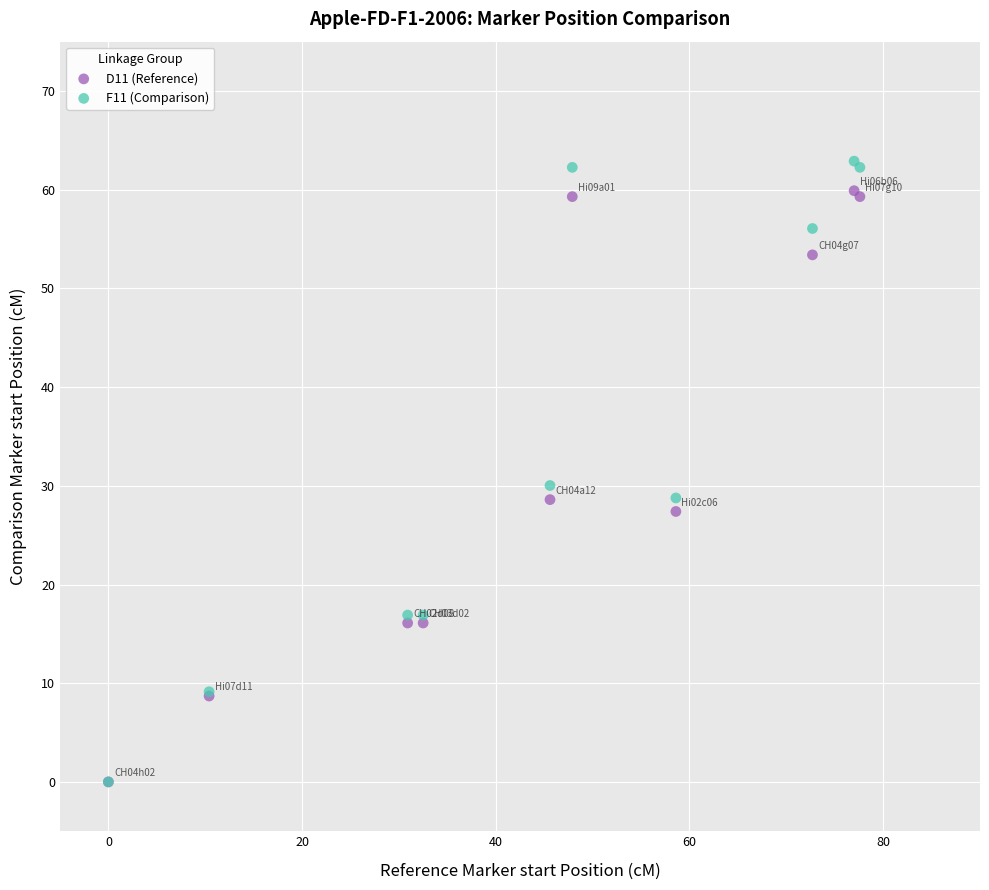

Across all series, what Y value is closest to 31?

30.0